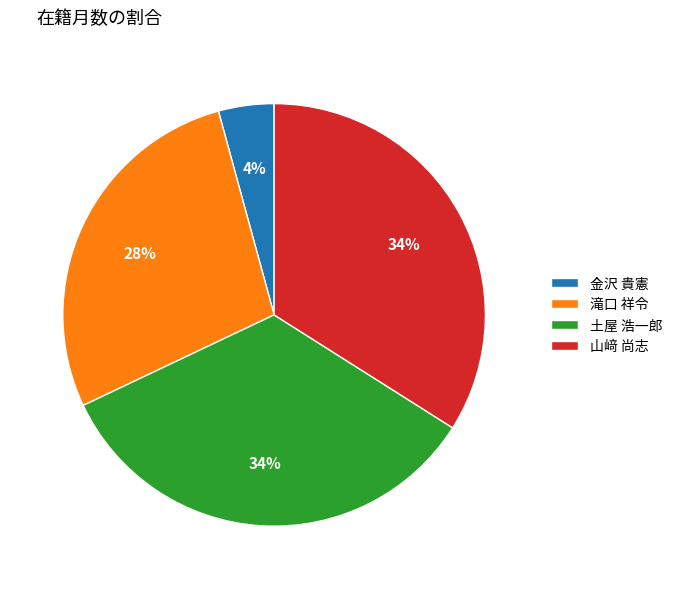

What percentage is the 滝口 祥令 slice, to the nearest percent?

28%